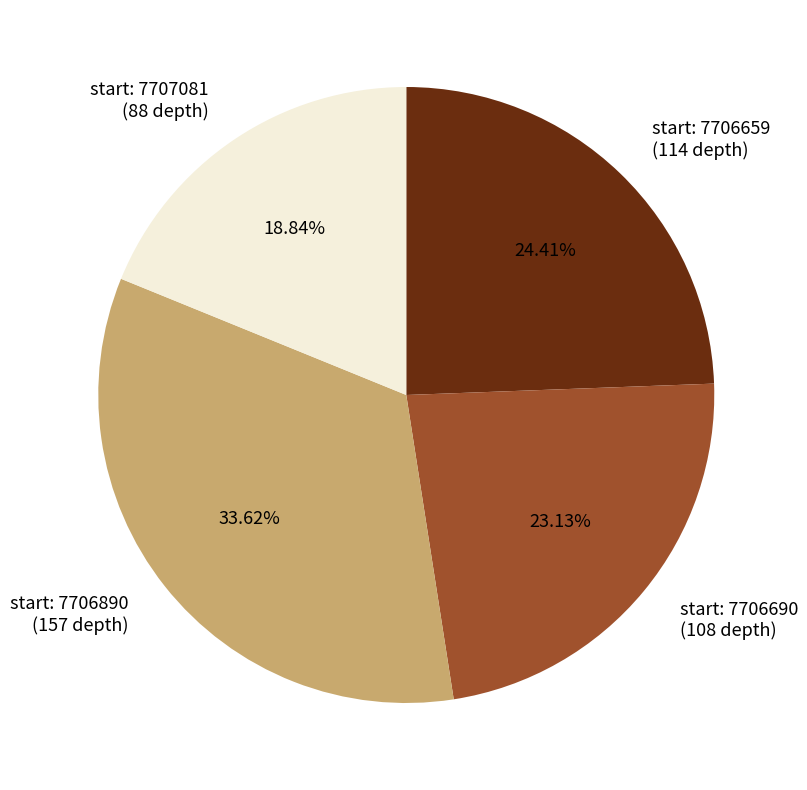

Is there any slice that represents more than half of the pie?

No